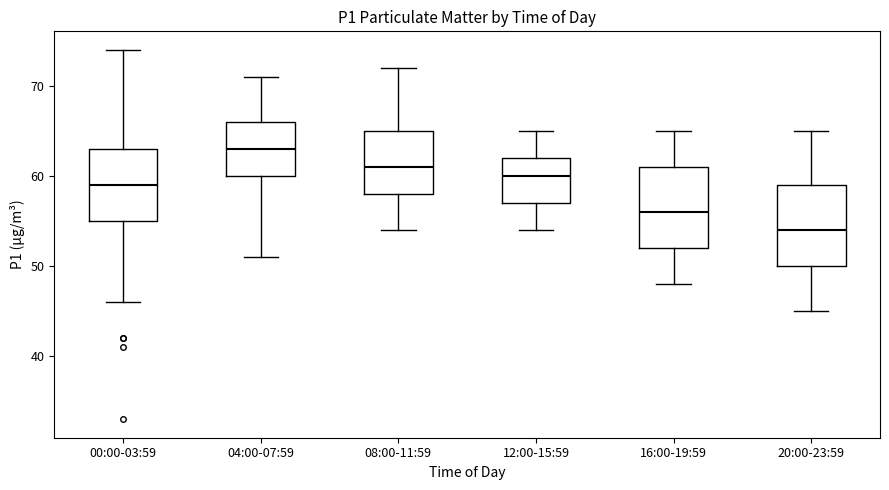

Where is the lower edge of the box for 16:00-19:59 on the y-axis? The values are not printed on the chart, so give them approximately, as read against the axis.

52